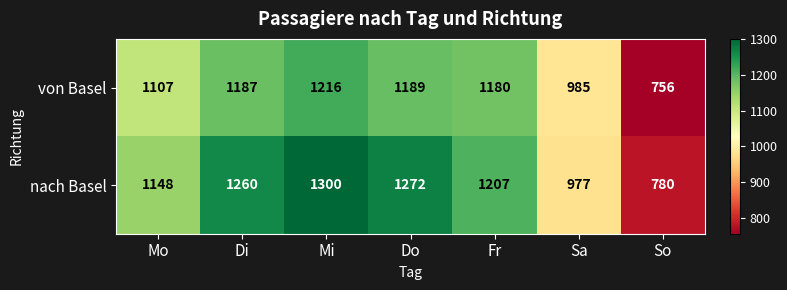

What is the maximum value for von Basel?

1216